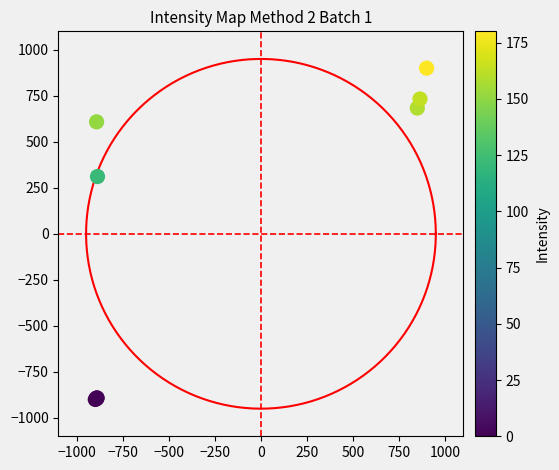

What Y value in the scatter plot is closest to 0?

311.1